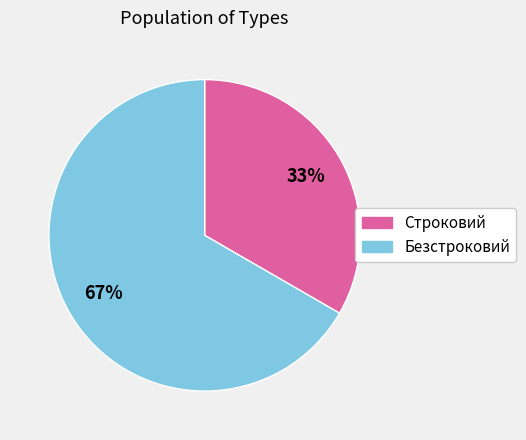

Is Строковий the majority of the pie?

No